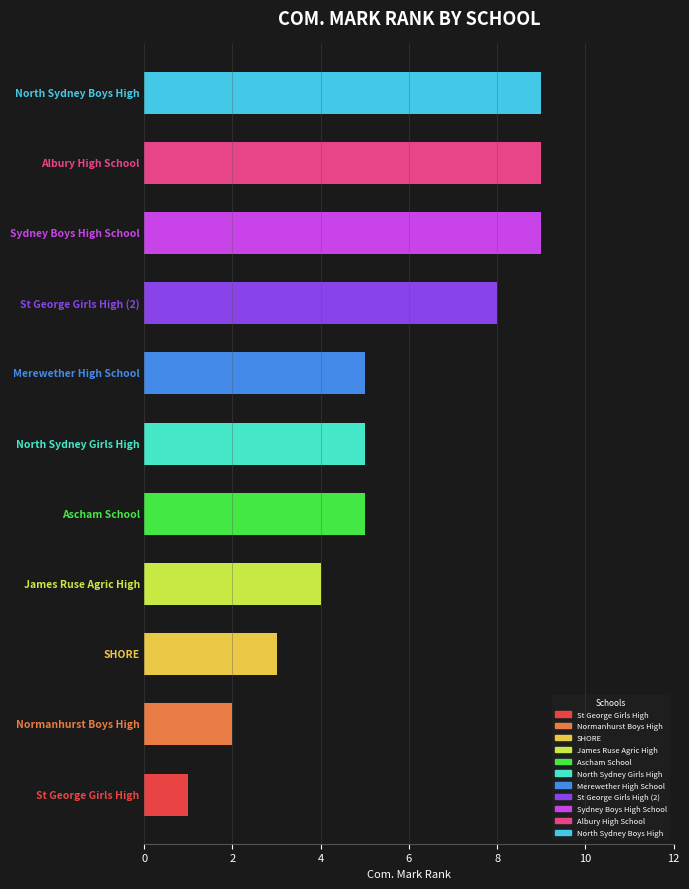

What is the difference between the maximum and second lowest values?

7